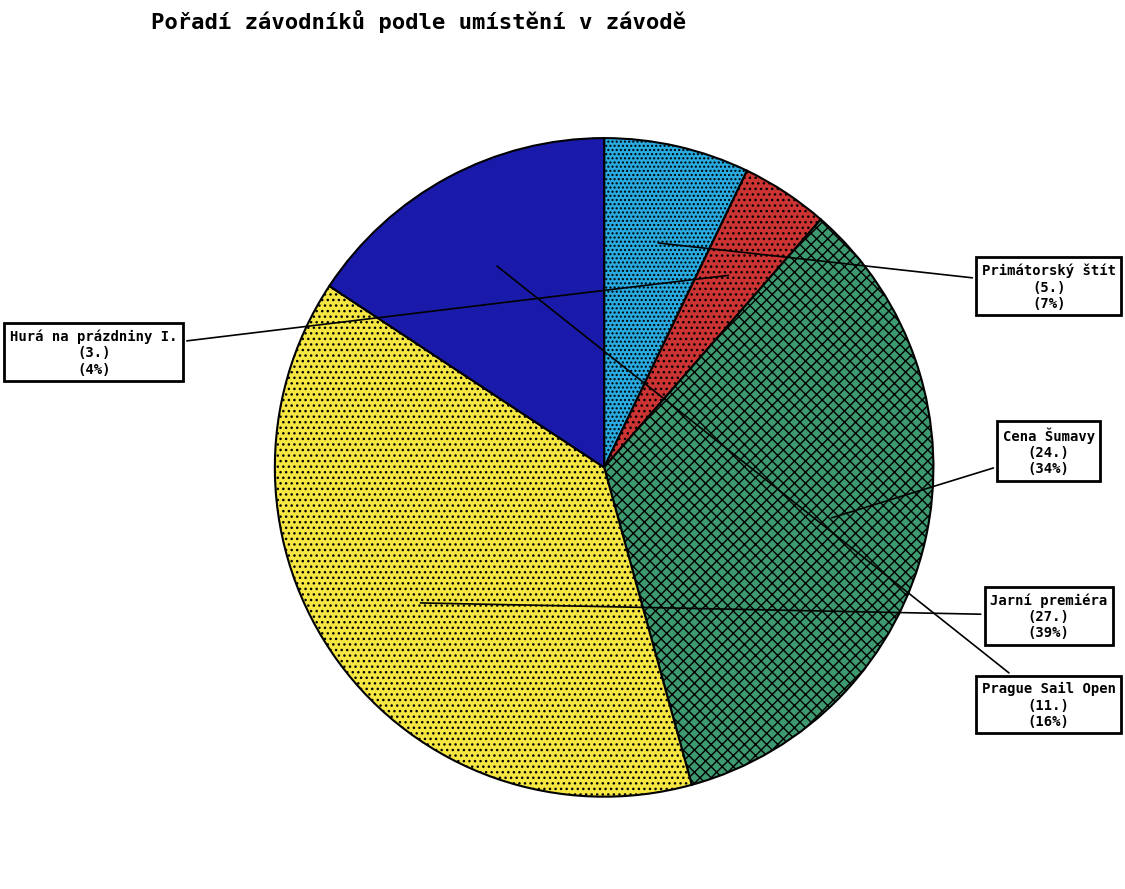

Is there any slice that represents more than half of the pie?

No